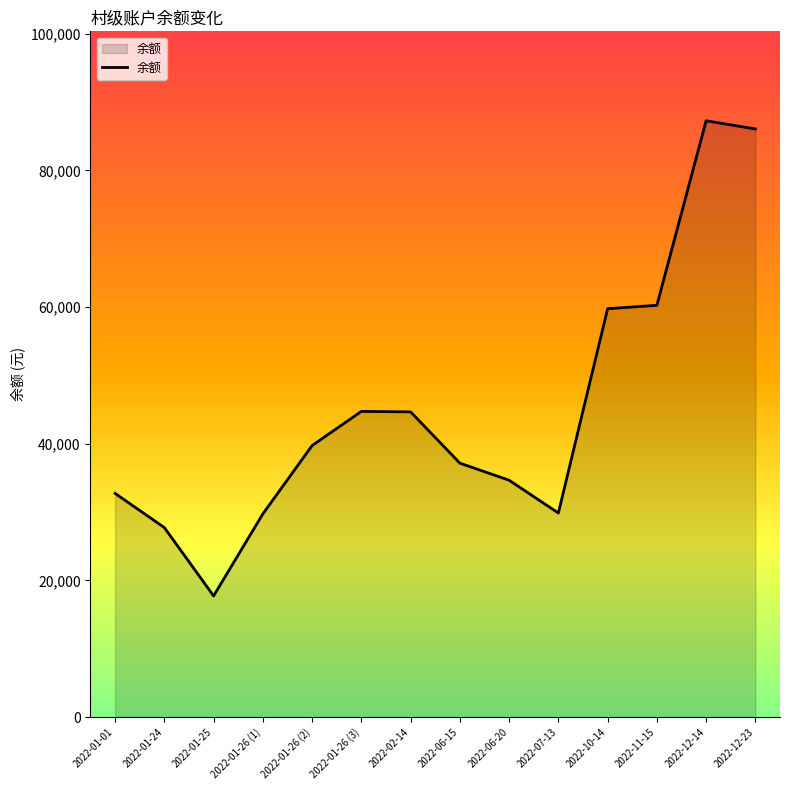

What is the difference between the second highest and second lowest values?

58334.0